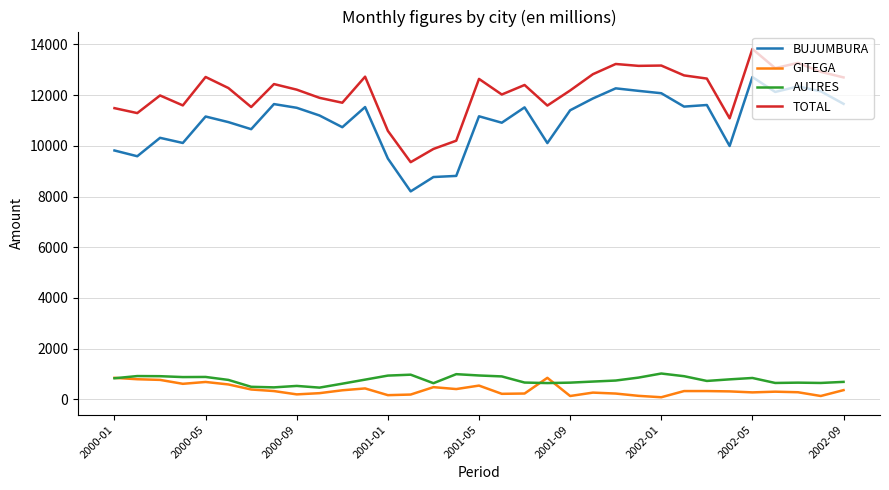

What is the greatest value displayed?

13822.7